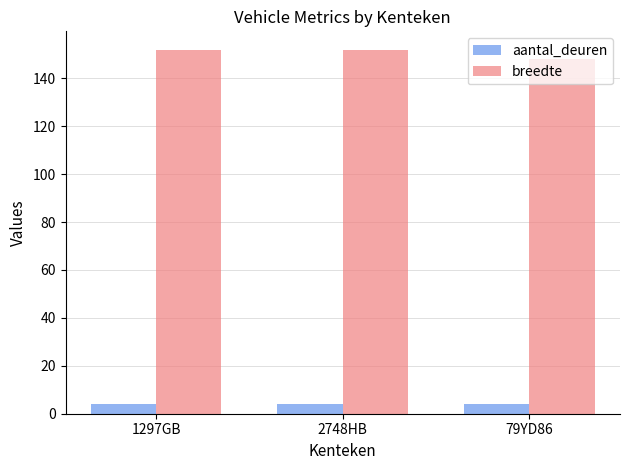

What is the minimum value shown in the chart?

4